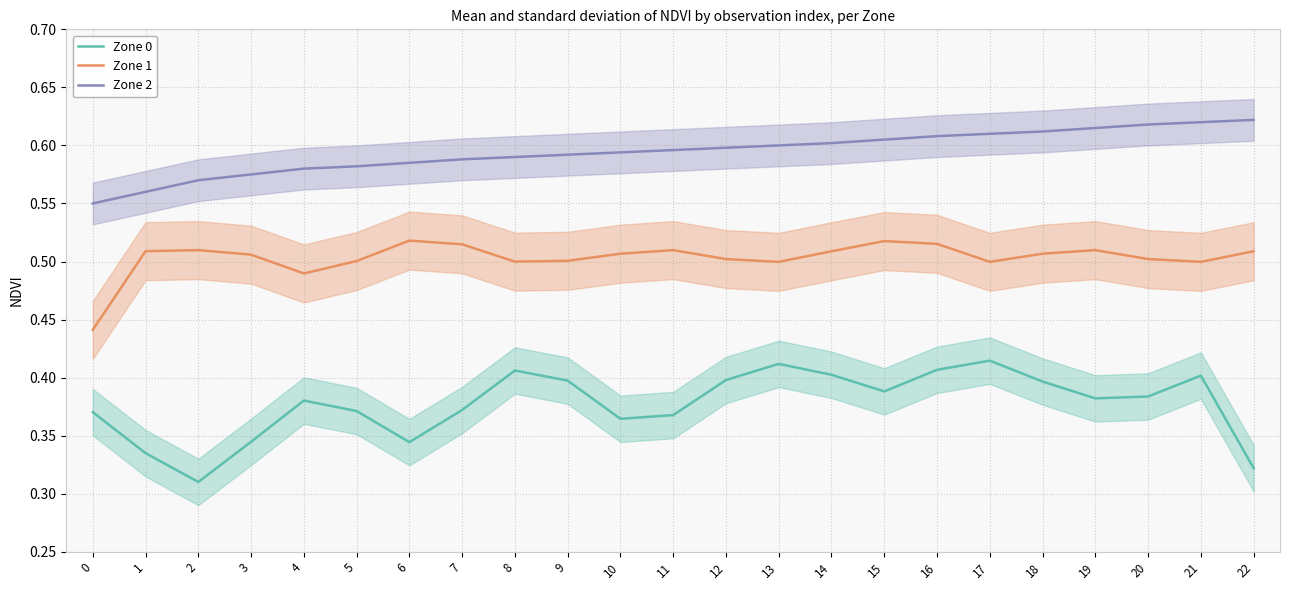

True or false: Zone 1 and Zone 0 cross at least once.

False